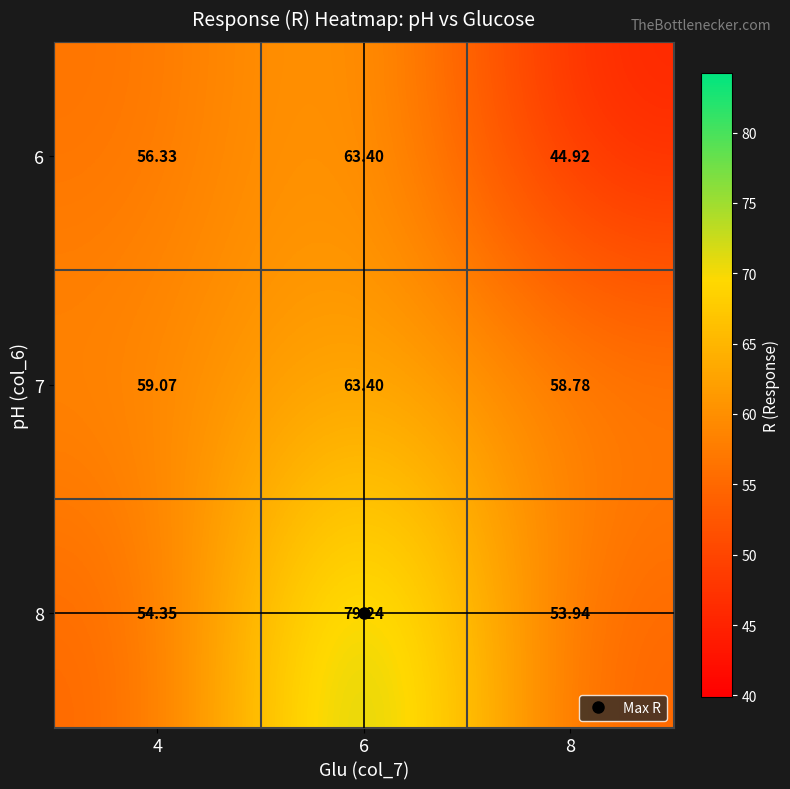

Is the value of 6 at 6 greater than the value of 7 at 4?

Yes